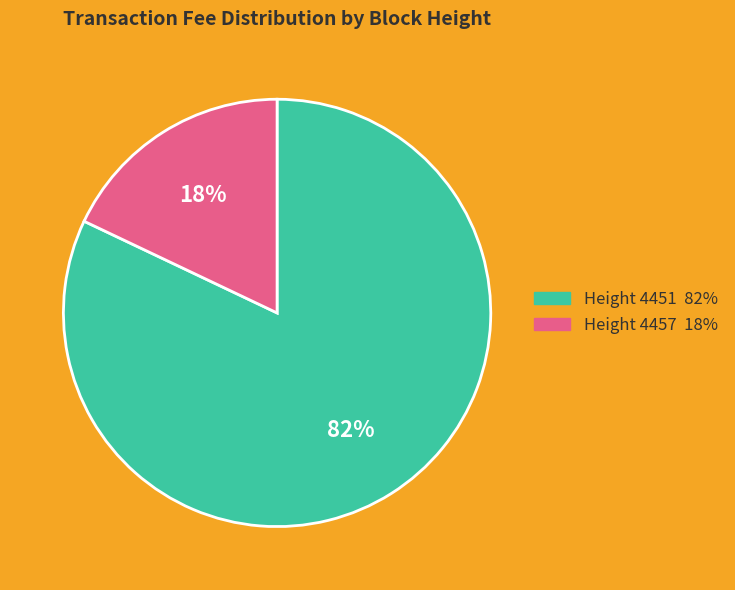

Does any single category account for the majority?

Yes